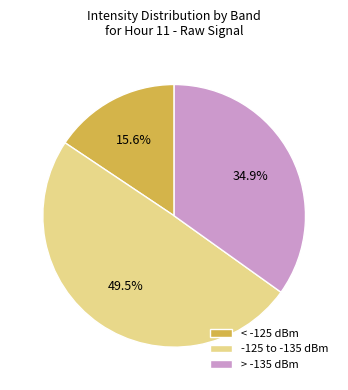

To the nearest percent, what is the average slice percentage?

33%